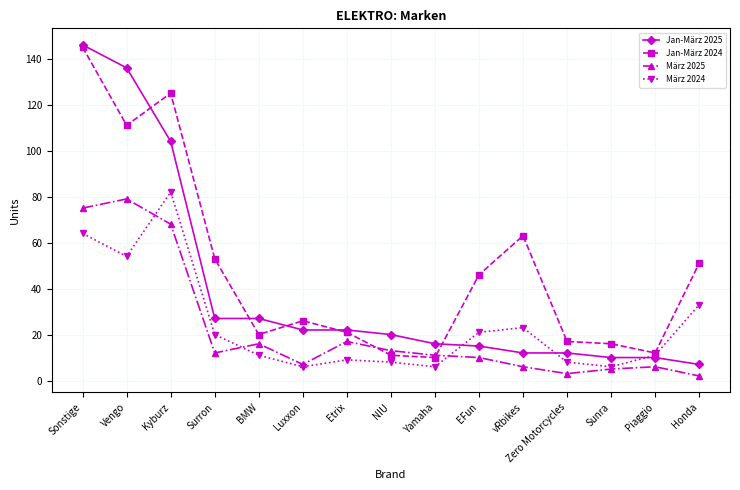

Is the value of März 2024 at Luxxon greater than the value of März 2025 at Vengo?

No